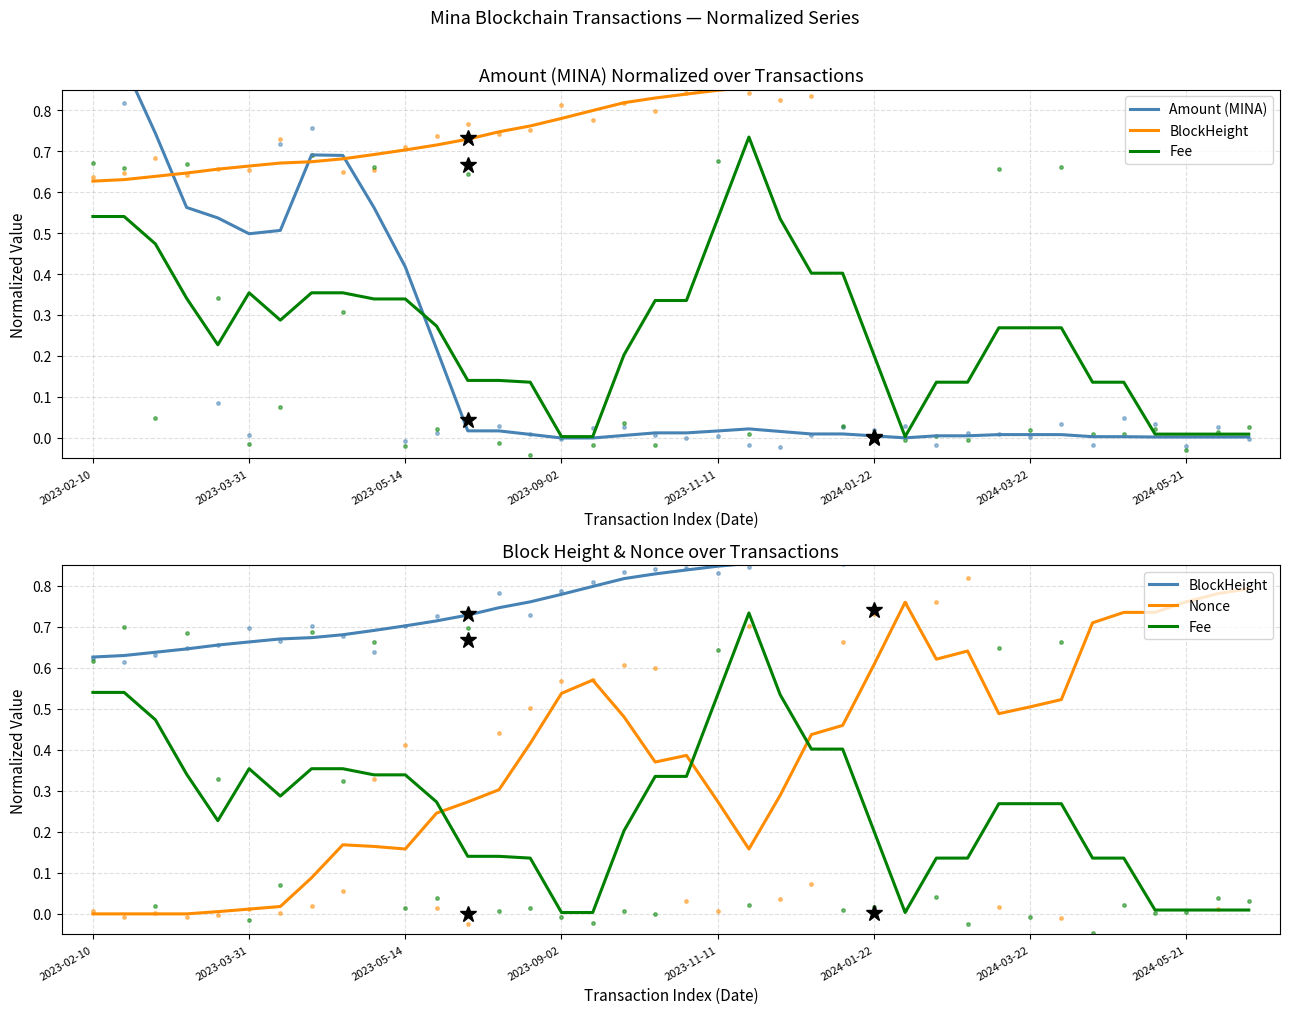

The Fee series shows 0.2 at 2024-05-21. True or false?

False